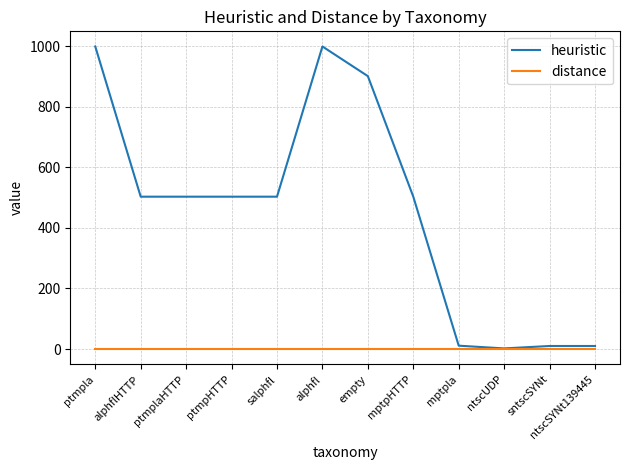

Rank the series by their average value, from lowest to highest.

distance, heuristic